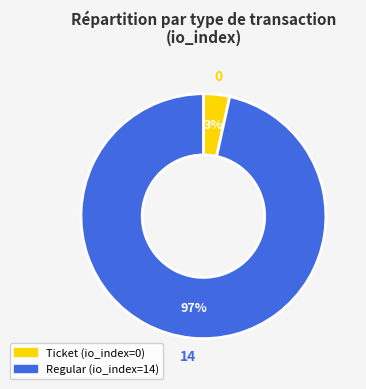

To the nearest percent, what percentage of the pie is Regular?

97%